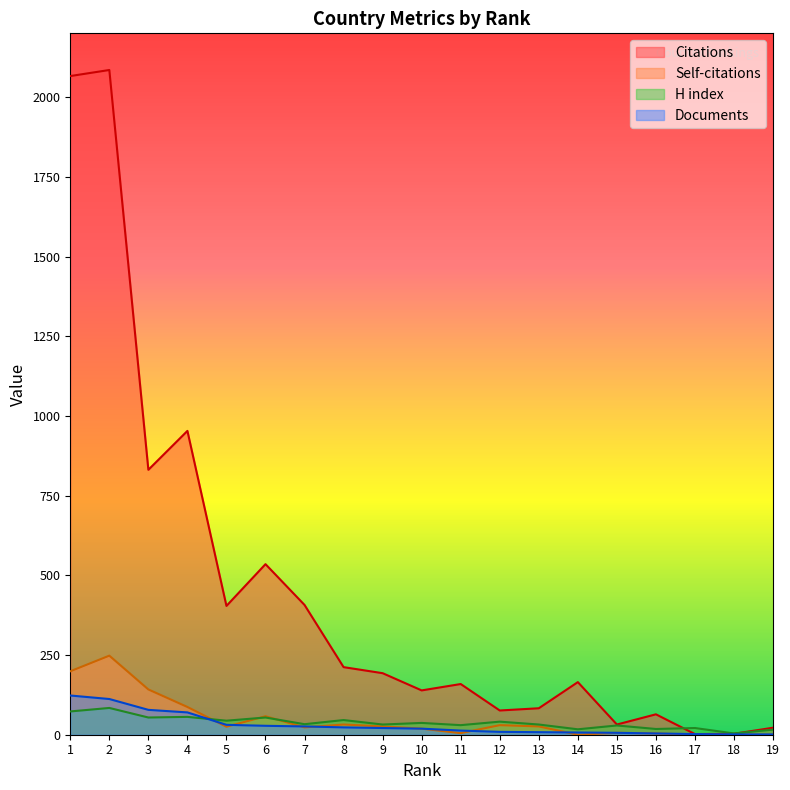

Rank the categories by Citations value from lowest to highest.

17, 18, 19, 15, 16, 12, 13, 10, 11, 14, 9, 8, 5, 7, 6, 3, 4, 1, 2